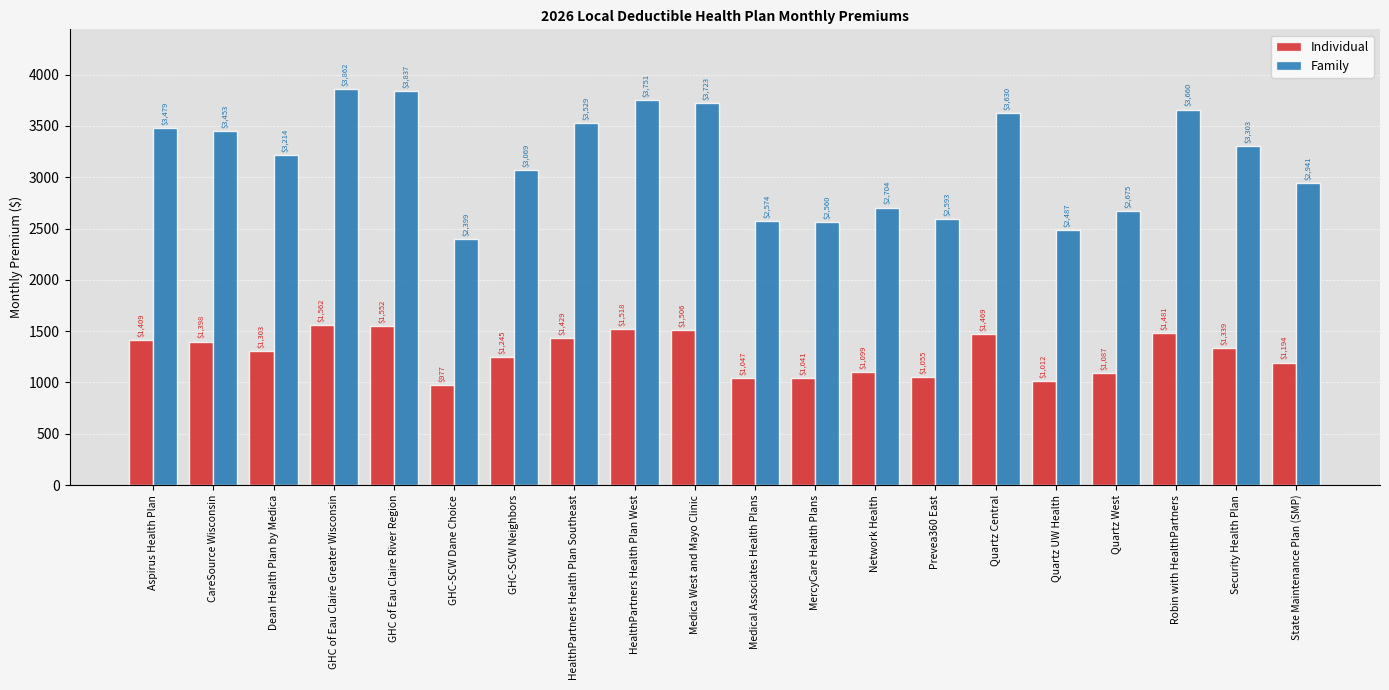

What is the label of the 17th bar from the left?

Quartz West